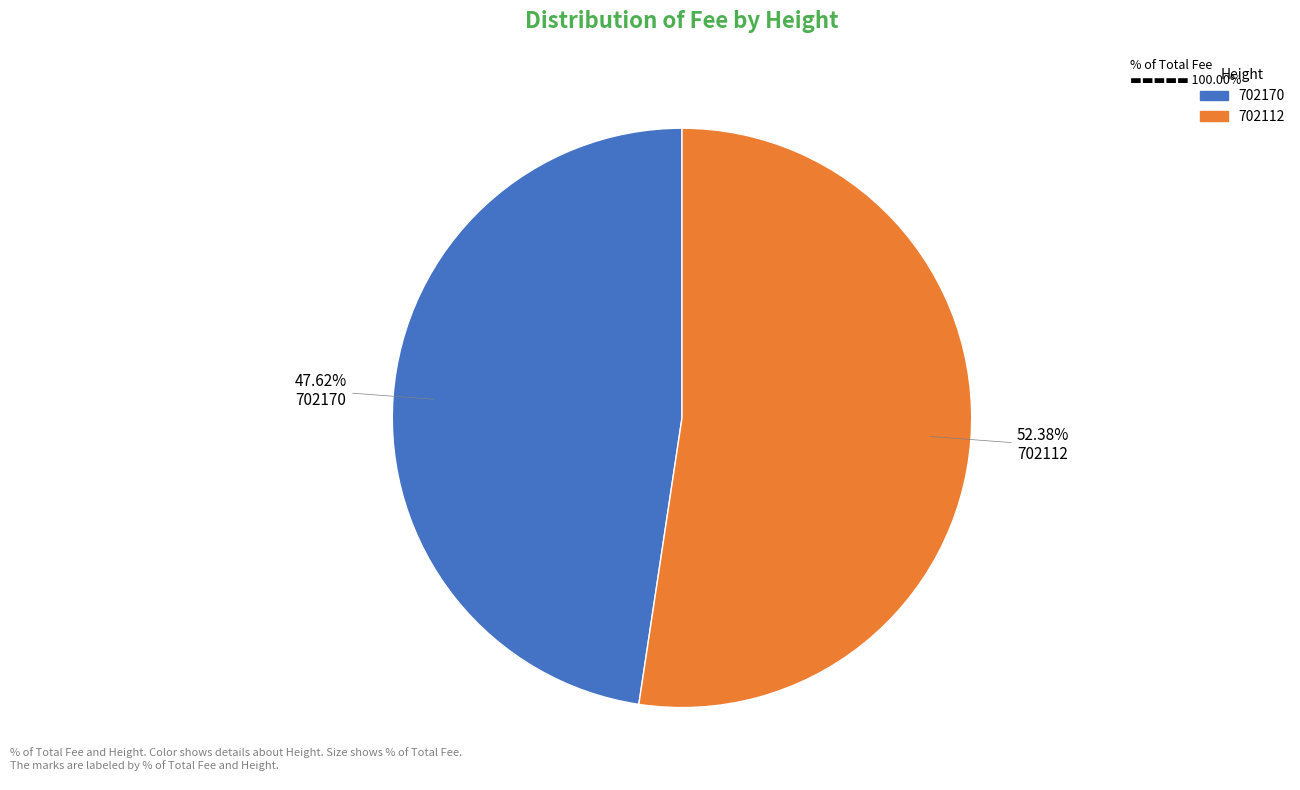

Which slice is the largest?

702112